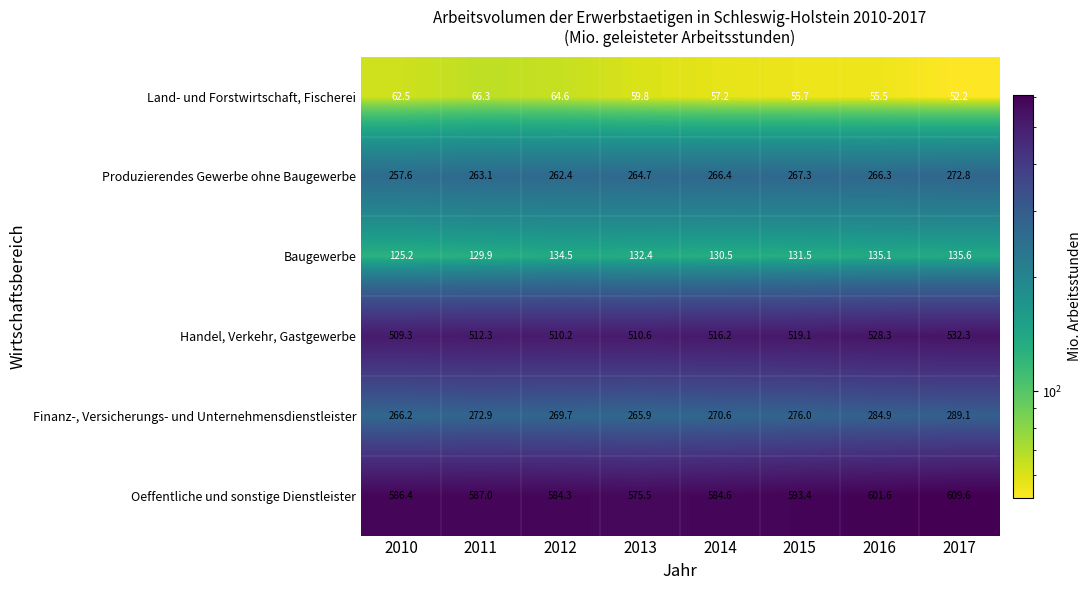

At which category is the sum across all series the highest?

2017